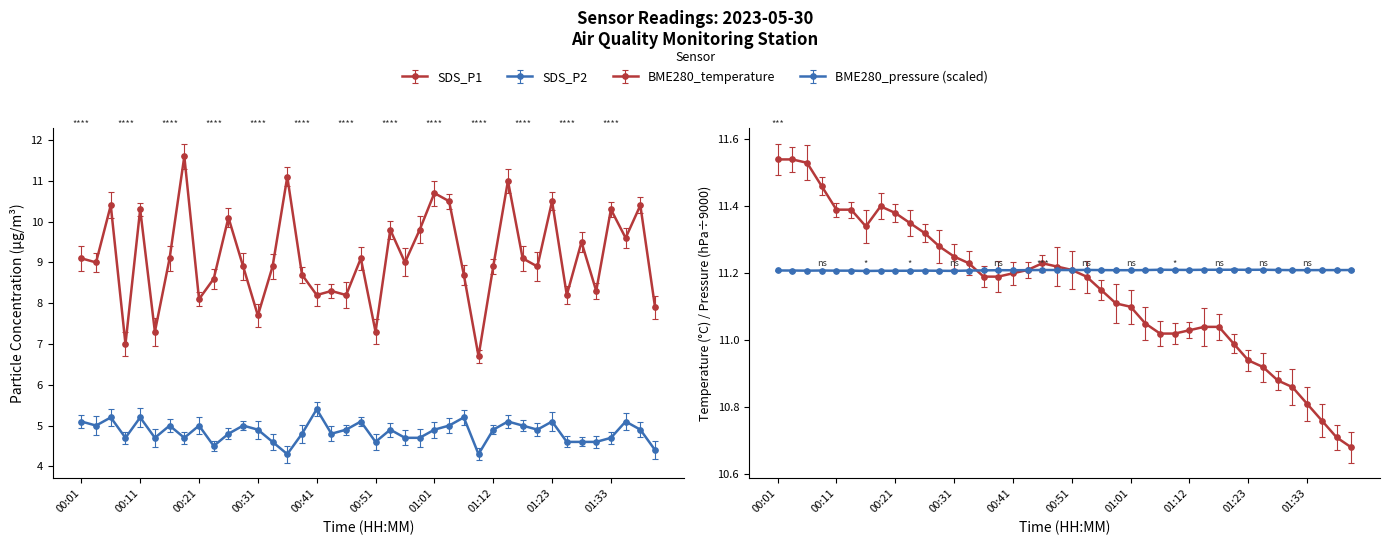

True or false: SDS_P1 and SDS_P2 cross at least once.

False